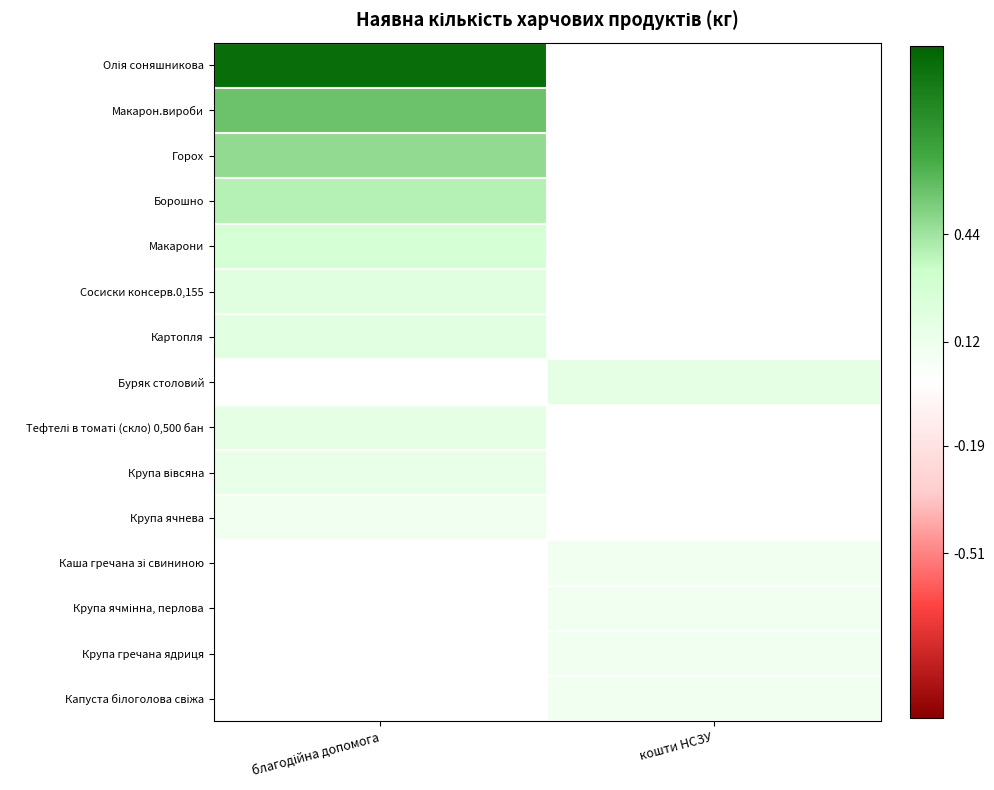

At how many categories does at least one series exceed 0?

2